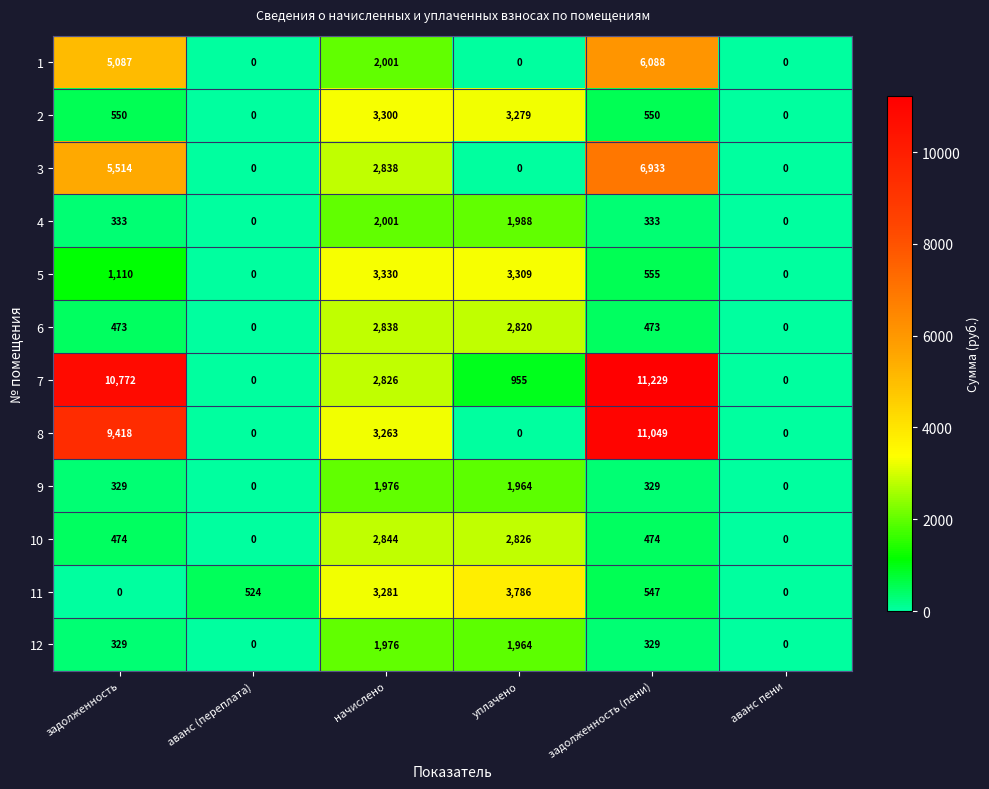

What is the difference between the maximum and minimum values in the 2 series?

3300